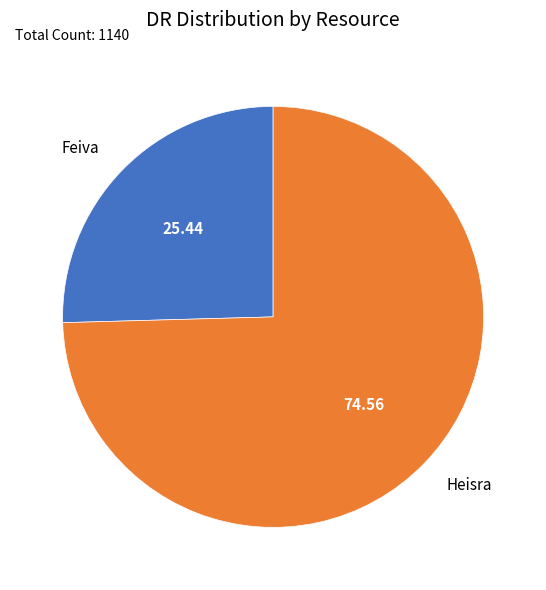

Which category has the smallest portion of the pie?

Feiva